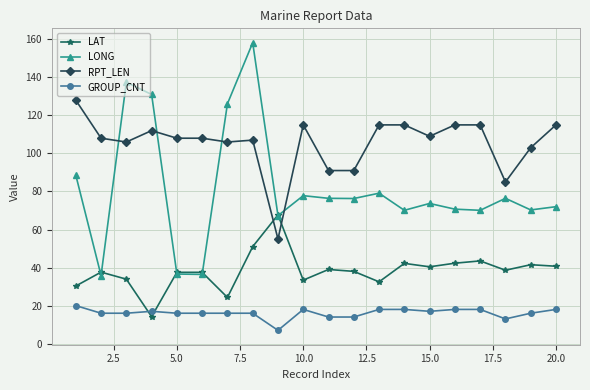

In LONG, how many points are lower than both neighbors (excluding endpoints)?

7